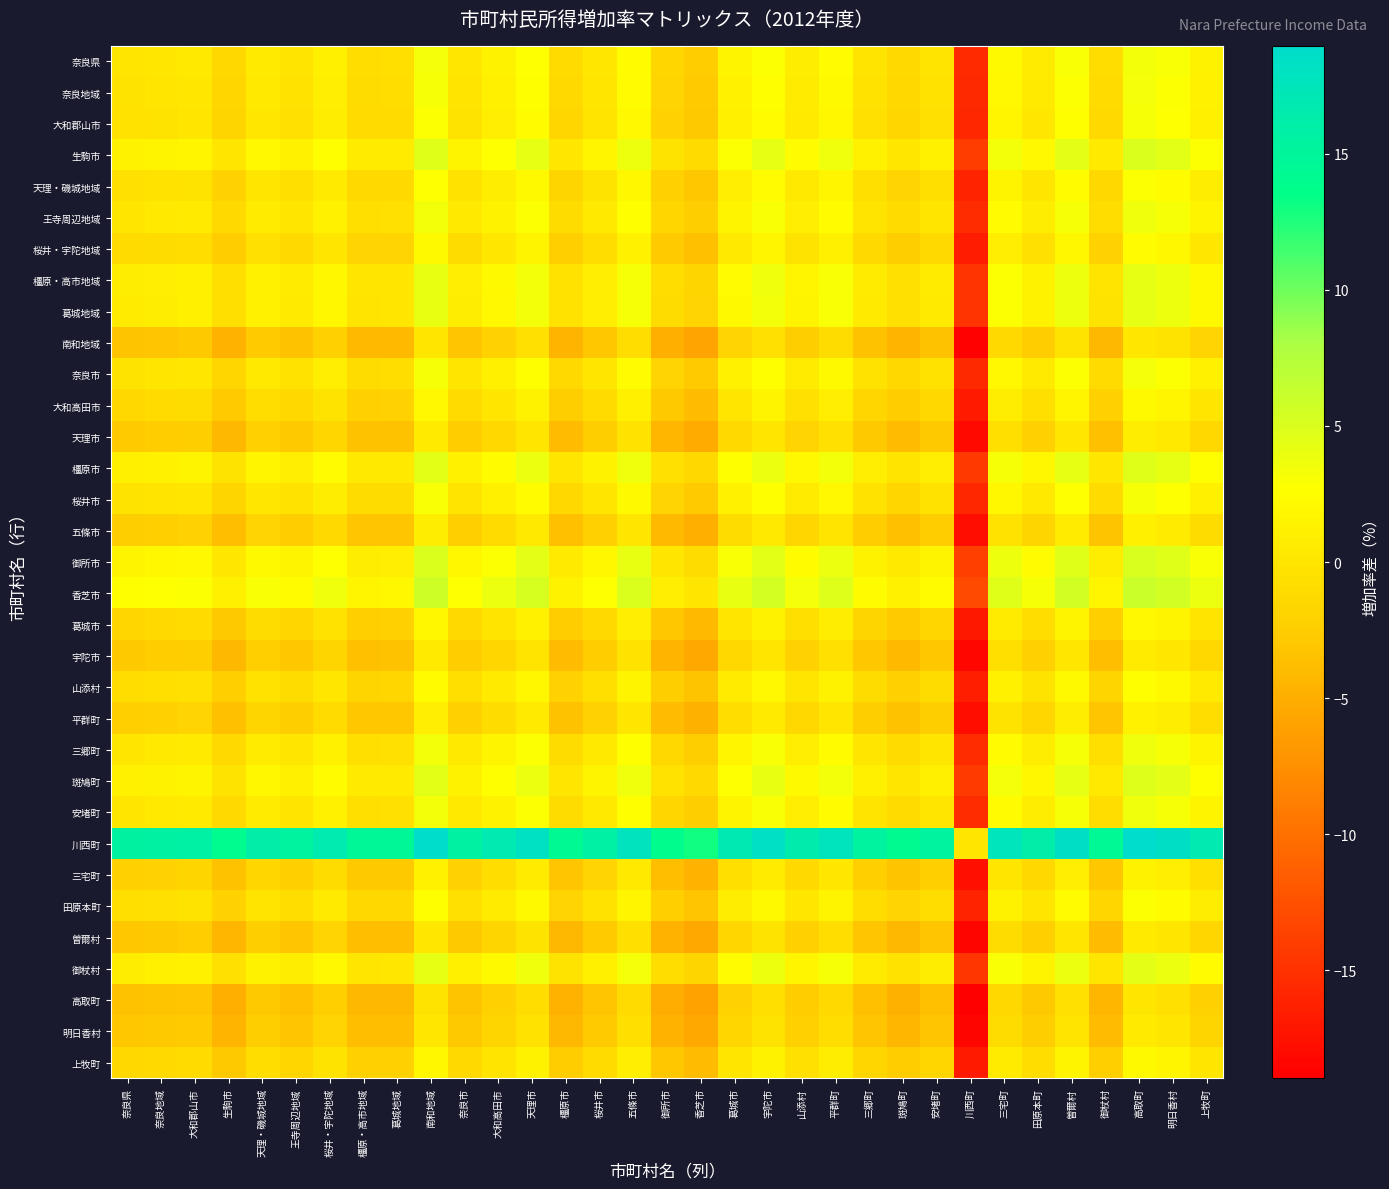

Reading left to right, extract all data points from this chart.

奈良県: 奈良県=0.0	奈良地域=0.2	大和郡山市=0.4	生駒市=-1.4	天理・磯城地域=0.6	王寺周辺地域=-0.1	桜井・宇陀地域=1.1	橿原・高市地域=-0.8	葛城地域=-0.7	南和地域=3.3	奈良市=0.2	大和高田市=1.3	天理市=2.8	橿原市=-1.1	桜井市=0.3	五條市=2.4	御所市=-1.6	香芝市=-2.5	葛城市=1.5	宇陀市=2.9	山添村=0.9	平群町=2.3	三郷町=-0.1	斑鳩町=-1.2	安堵町=-0.1	川西町=-15.4	三宅町=2.1	田原本町=0.7	曽爾村=3.0	御杖村=-0.9	高取町=3.5	明日香村=3.1	上牧町=1.4
奈良地域: 奈良県=-0.2	奈良地域=0.0	大和郡山市=0.2	生駒市=-1.6	天理・磯城地域=0.4	王寺周辺地域=-0.3	桜井・宇陀地域=1.0	橿原・高市地域=-1.0	葛城地域=-0.9	南和地域=3.1	奈良市=-0.0	大和高田市=1.1	天理市=2.6	橿原市=-1.3	桜井市=0.1	五條市=2.2	御所市=-1.8	香芝市=-2.7	葛城市=1.3	宇陀市=2.7	山添村=0.7	平群町=2.1	三郷町=-0.3	斑鳩町=-1.4	安堵町=-0.3	川西町=-15.6	三宅町=1.9	田原本町=0.5	曽爾村=2.8	御杖村=-1.1	高取町=3.3	明日香村=2.9	上牧町=1.2
大和郡山市: 奈良県=-0.4	奈良地域=-0.2	大和郡山市=0.0	生駒市=-1.8	天理・磯城地域=0.2	王寺周辺地域=-0.5	桜井・宇陀地域=0.8	橿原・高市地域=-1.1	葛城地域=-1.1	南和地域=2.9	奈良市=-0.2	大和高田市=1.0	天理市=2.4	橿原市=-1.5	桜井市=-0.1	五條市=2.0	御所市=-2.0	香芝市=-2.9	葛城市=1.1	宇陀市=2.5	山添村=0.5	平群町=1.9	三郷町=-0.5	斑鳩町=-1.6	安堵町=-0.5	川西町=-15.8	三宅町=1.7	田原本町=0.3	曽爾村=2.7	御杖村=-1.3	高取町=3.1	明日香村=2.7	上牧町=1.0
生駒市: 奈良県=1.4	奈良地域=1.6	大和郡山市=1.8	生駒市=0.0	天理・磯城地域=2.0	王寺周辺地域=1.3	桜井・宇陀地域=2.5	橿原・高市地域=0.6	葛城地域=0.7	南和地域=4.7	奈良市=1.6	大和高田市=2.7	天理市=4.1	橿原市=0.3	桜井市=1.7	五條市=3.8	御所市=-0.2	香芝市=-1.1	葛城市=2.9	宇陀市=4.2	山添村=2.3	平群町=3.7	三郷町=1.3	斑鳩町=0.2	安堵町=1.3	川西町=-14.1	三宅町=3.5	田原本町=2.1	曽爾村=4.4	御杖村=0.5	高取町=4.9	明日香村=4.5	上牧町=2.8
天理・磯城地域: 奈良県=-0.6	奈良地域=-0.4	大和郡山市=-0.2	生駒市=-2.0	天理・磯城地域=0.0	王寺周辺地域=-0.7	桜井・宇陀地域=0.6	橿原・高市地域=-1.3	葛城地域=-1.3	南和地域=2.8	奈良市=-0.4	大和高田市=0.8	天理市=2.2	橿原市=-1.7	桜井市=-0.3	五條市=1.9	御所市=-2.2	香芝市=-3.1	葛城市=0.9	宇陀市=2.3	山添村=0.3	平群町=1.7	三郷町=-0.7	斑鳩町=-1.8	安堵町=-0.7	川西町=-16.0	三宅町=1.6	田原本町=0.1	曽爾村=2.5	御杖村=-1.4	高取町=3.0	明日香村=2.5	上牧町=0.9
王寺周辺地域: 奈良県=0.1	奈良地域=0.3	大和郡山市=0.5	生駒市=-1.3	天理・磯城地域=0.7	王寺周辺地域=0.0	桜井・宇陀地域=1.3	橿原・高市地域=-0.6	葛城地域=-0.6	南和地域=3.4	奈良市=0.3	大和高田市=1.5	天理市=2.9	橿原市=-1.0	桜井市=0.4	五條市=2.5	御所市=-1.5	香芝市=-2.4	葛城市=1.6	宇陀市=3.0	山添村=1.0	平群町=2.4	三郷町=-0.0	斑鳩町=-1.1	安堵町=0.0	川西町=-15.3	三宅町=2.2	田原本町=0.8	曽爾村=3.2	御杖村=-0.7	高取町=3.6	明日香村=3.2	上牧町=1.5
桜井・宇陀地域: 奈良県=-1.1	奈良地域=-1.0	大和郡山市=-0.8	生駒市=-2.5	天理・磯城地域=-0.6	王寺周辺地域=-1.3	桜井・宇陀地域=0.0	橿原・高市地域=-1.9	葛城地域=-1.8	南和地域=2.2	奈良市=-1.0	大和高田市=0.2	天理市=1.6	橿原市=-2.3	桜井市=-0.9	五條市=1.3	御所市=-2.8	香芝市=-3.7	葛城市=0.3	宇陀市=1.7	山添村=-0.3	平群町=1.1	三郷町=-1.3	斑鳩町=-2.4	安堵町=-1.3	川西町=-16.6	三宅町=1.0	田原本町=-0.5	曽爾村=1.9	御杖村=-2.0	高取町=2.4	明日香村=1.9	上牧町=0.3
橿原・高市地域: 奈良県=0.8	奈良地域=1.0	大和郡山市=1.1	生駒市=-0.6	天理・磯城地域=1.3	王寺周辺地域=0.6	桜井・宇陀地域=1.9	橿原・高市地域=0.0	葛城地域=0.1	南和地域=4.1	奈良市=1.0	大和高田市=2.1	天理市=3.5	橿原市=-0.4	桜井市=1.0	五條市=3.2	御所市=-0.8	香芝市=-1.8	葛城市=2.3	宇陀市=3.6	山添村=1.6	平群町=3.0	三郷町=0.6	斑鳩町=-0.5	安堵町=0.7	川西町=-14.7	三宅町=2.9	田原本町=1.4	曽爾村=3.8	御杖村=-0.1	高取町=4.3	明日香村=3.8	上牧町=2.2
葛城地域: 奈良県=0.7	奈良地域=0.9	大和郡山市=1.1	生駒市=-0.7	天理・磯城地域=1.3	王寺周辺地域=0.6	桜井・宇陀地域=1.8	橿原・高市地域=-0.1	葛城地域=0.0	南和地域=4.0	奈良市=0.9	大和高田市=2.0	天理市=3.4	橿原市=-0.4	桜井市=1.0	五條市=3.1	御所市=-0.9	香芝市=-1.8	葛城市=2.2	宇陀市=3.5	山添村=1.6	平群町=3.0	三郷町=0.6	斑鳩町=-0.5	安堵町=0.6	川西町=-14.8	三宅町=2.8	田原本町=1.4	曽爾村=3.7	御杖村=-0.2	高取町=4.2	明日香村=3.8	上牧町=2.1
南和地域: 奈良県=-3.3	奈良地域=-3.1	大和郡山市=-2.9	生駒市=-4.7	天理・磯城地域=-2.8	王寺周辺地域=-3.4	桜井・宇陀地域=-2.2	橿原・高市地域=-4.1	葛城地域=-4.0	南和地域=0.0	奈良市=-3.1	大和高田市=-2.0	天理市=-0.6	橿原市=-4.4	桜井市=-3.0	五條市=-0.9	御所市=-4.9	香芝市=-5.9	葛城市=-1.8	宇陀市=-0.5	山添村=-2.5	平群町=-1.0	三郷町=-3.5	斑鳩町=-4.6	安堵町=-3.4	川西町=-18.8	三宅町=-1.2	田原本町=-2.7	曽爾村=-0.3	御杖村=-4.2	高取町=0.2	明日香村=-0.2	上牧町=-1.9
奈良市: 奈良県=-0.2	奈良地域=0.0	大和郡山市=0.2	生駒市=-1.6	天理・磯城地域=0.4	王寺周辺地域=-0.3	桜井・宇陀地域=1.0	橿原・高市地域=-1.0	葛城地域=-0.9	南和地域=3.1	奈良市=0.0	大和高田市=1.2	天理市=2.6	橿原市=-1.3	桜井市=0.1	五條市=2.2	御所市=-1.8	香芝市=-2.7	葛城市=1.3	宇陀市=2.7	山添村=0.7	平群町=2.1	三郷町=-0.3	斑鳩町=-1.4	安堵町=-0.3	川西町=-15.6	三宅町=1.9	田原本町=0.5	曽爾村=2.8	御杖村=-1.1	高取町=3.3	明日香村=2.9	上牧町=1.2
大和高田市: 奈良県=-1.3	奈良地域=-1.1	大和郡山市=-1.0	生駒市=-2.7	天理・磯城地域=-0.8	王寺周辺地域=-1.5	桜井・宇陀地域=-0.2	橿原・高市地域=-2.1	葛城地域=-2.0	南和地域=2.0	奈良市=-1.2	大和高田市=0.0	天理市=1.4	橿原市=-2.5	桜井市=-1.1	五條市=1.1	御所市=-3.0	香芝市=-3.9	葛城市=0.1	宇陀市=1.5	山添村=-0.5	平群町=0.9	三郷町=-1.5	斑鳩町=-2.6	安堵町=-1.5	川西町=-16.8	三宅町=0.8	田原本町=-0.7	曽爾村=1.7	御杖村=-2.2	高取町=2.2	明日香村=1.7	上牧町=0.1
天理市: 奈良県=-2.8	奈良地域=-2.6	大和郡山市=-2.4	生駒市=-4.1	天理・磯城地域=-2.2	王寺周辺地域=-2.9	桜井・宇陀地域=-1.6	橿原・高市地域=-3.5	葛城地域=-3.4	南和地域=0.6	奈良市=-2.6	大和高田市=-1.4	天理市=0.0	橿原市=-3.9	桜井市=-2.5	五條市=-0.3	御所市=-4.4	香芝市=-5.3	葛城市=-1.3	宇陀市=0.1	山添村=-1.9	平群町=-0.5	三郷町=-2.9	斑鳩町=-4.0	安堵町=-2.9	川西町=-18.2	三宅町=-0.6	田原本町=-2.1	曽爾村=0.3	御杖村=-3.6	高取町=0.8	明日香村=0.3	上牧町=-1.3
橿原市: 奈良県=1.1	奈良地域=1.3	大和郡山市=1.5	生駒市=-0.3	天理・磯城地域=1.7	王寺周辺地域=1.0	桜井・宇陀地域=2.3	橿原・高市地域=0.4	葛城地域=0.4	南和地域=4.4	奈良市=1.3	大和高田市=2.5	天理市=3.9	橿原市=0.0	桜井市=1.4	五條市=3.6	御所市=-0.5	香芝市=-1.4	葛城市=2.6	宇陀市=4.0	山添村=2.0	平群町=3.4	三郷町=1.0	斑鳩町=-0.1	安堵町=1.0	川西町=-14.3	三宅町=3.3	田原本町=1.8	曽爾村=4.2	御杖村=0.3	高取町=4.6	明日香村=4.2	上牧町=2.6
桜井市: 奈良県=-0.3	奈良地域=-0.1	大和郡山市=0.1	生駒市=-1.7	天理・磯城地域=0.3	王寺周辺地域=-0.4	桜井・宇陀地域=0.9	橿原・高市地域=-1.0	葛城地域=-1.0	南和地域=3.0	奈良市=-0.1	大和高田市=1.1	天理市=2.5	橿原市=-1.4	桜井市=0.0	五條市=2.2	御所市=-1.9	香芝市=-2.8	葛城市=1.2	宇陀市=2.6	山添村=0.6	平群町=2.0	三郷町=-0.4	斑鳩町=-1.5	安堵町=-0.4	川西町=-15.7	三宅町=1.9	田原本町=0.4	曽爾村=2.8	御杖村=-1.1	高取町=3.2	明日香村=2.8	上牧町=1.2
五條市: 奈良県=-2.4	奈良地域=-2.2	大和郡山市=-2.0	生駒市=-3.8	天理・磯城地域=-1.9	王寺周辺地域=-2.5	桜井・宇陀地域=-1.3	橿原・高市地域=-3.2	葛城地域=-3.1	南和地域=0.9	奈良市=-2.2	大和高田市=-1.1	天理市=0.3	橿原市=-3.6	桜井市=-2.2	五條市=0.0	御所市=-4.0	香芝市=-5.0	葛城市=-0.9	宇陀市=0.4	山添村=-1.6	平群町=-0.1	三郷町=-2.6	斑鳩町=-3.7	安堵町=-2.5	川西町=-17.9	三宅町=-0.3	田原本町=-1.8	曽爾村=0.6	御杖村=-3.3	高取町=1.1	明日香村=0.6	上牧町=-1.0
御所市: 奈良県=1.6	奈良地域=1.8	大和郡山市=2.0	生駒市=0.2	天理・磯城地域=2.2	王寺周辺地域=1.5	桜井・宇陀地域=2.8	橿原・高市地域=0.8	葛城地域=0.9	南和地域=4.9	奈良市=1.8	大和高田市=3.0	天理市=4.4	橿原市=0.5	桜井市=1.9	五條市=4.0	御所市=0.0	香芝市=-0.9	葛城市=3.1	宇陀市=4.5	山添村=2.5	平群町=3.9	三郷町=1.5	斑鳩町=0.4	安堵町=1.5	川西町=-13.8	三宅町=3.7	田原本町=2.3	曽爾村=4.6	御杖村=0.7	高取町=5.1	明日香村=4.7	上牧町=3.0
香芝市: 奈良県=2.5	奈良地域=2.7	大和郡山市=2.9	生駒市=1.1	天理・磯城地域=3.1	王寺周辺地域=2.4	桜井・宇陀地域=3.7	橿原・高市地域=1.8	葛城地域=1.8	南和地域=5.9	奈良市=2.7	大和高田市=3.9	天理市=5.3	橿原市=1.4	桜井市=2.8	五條市=5.0	御所市=0.9	香芝市=0.0	葛城市=4.0	宇陀市=5.4	山添村=3.4	平群町=4.8	三郷町=2.4	斑鳩町=1.3	安堵町=2.4	川西町=-12.9	三宅町=4.7	田原本町=3.2	曽爾村=5.6	御杖村=1.7	高取町=6.1	明日香村=5.6	上牧町=4.0
葛城市: 奈良県=-1.5	奈良地域=-1.3	大和郡山市=-1.1	生駒市=-2.9	天理・磯城地域=-0.9	王寺周辺地域=-1.6	桜井・宇陀地域=-0.3	橿原・高市地域=-2.3	葛城地域=-2.2	南和地域=1.8	奈良市=-1.3	大和高田市=-0.1	天理市=1.3	橿原市=-2.6	桜井市=-1.2	五條市=0.9	御所市=-3.1	香芝市=-4.0	葛城市=0.0	宇陀市=1.4	山添村=-0.6	平群町=0.8	三郷町=-1.6	斑鳩町=-2.7	安堵町=-1.6	川西町=-16.9	三宅町=0.6	田原本町=-0.8	曽爾村=1.5	御杖村=-2.4	高取町=2.0	明日香村=1.6	上牧町=-0.1
宇陀市: 奈良県=-2.9	奈良地域=-2.7	大和郡山市=-2.5	生駒市=-4.2	天理・磯城地域=-2.3	王寺周辺地域=-3.0	桜井・宇陀地域=-1.7	橿原・高市地域=-3.6	葛城地域=-3.5	南和地域=0.5	奈良市=-2.7	大和高田市=-1.5	天理市=-0.1	橿原市=-4.0	桜井市=-2.6	五條市=-0.4	御所市=-4.5	香芝市=-5.4	葛城市=-1.4	宇陀市=0.0	山添村=-2.0	平群町=-0.6	三郷町=-3.0	斑鳩町=-4.1	安堵町=-3.0	川西町=-18.3	三宅町=-0.7	田原本町=-2.2	曽爾村=0.2	御杖村=-3.7	高取町=0.7	明日香村=0.2	上牧町=-1.4
山添村: 奈良県=-0.9	奈良地域=-0.7	大和郡山市=-0.5	生駒市=-2.3	天理・磯城地域=-0.3	王寺周辺地域=-1.0	桜井・宇陀地域=0.3	橿原・高市地域=-1.6	葛城地域=-1.6	南和地域=2.5	奈良市=-0.7	大和高田市=0.5	天理市=1.9	橿原市=-2.0	桜井市=-0.6	五條市=1.6	御所市=-2.5	香芝市=-3.4	葛城市=0.6	宇陀市=2.0	山添村=0.0	平群町=1.4	三郷町=-1.0	斑鳩町=-2.1	安堵町=-1.0	川西町=-16.3	三宅町=1.3	田原本町=-0.2	曽爾村=2.2	御杖村=-1.7	高取町=2.7	明日香村=2.2	上牧町=0.6
平群町: 奈良県=-2.3	奈良地域=-2.1	大和郡山市=-1.9	生駒市=-3.7	天理・磯城地域=-1.7	王寺周辺地域=-2.4	桜井・宇陀地域=-1.1	橿原・高市地域=-3.0	葛城地域=-3.0	南和地域=1.0	奈良市=-2.1	大和高田市=-0.9	天理市=0.5	橿原市=-3.4	桜井市=-2.0	五條市=0.1	御所市=-3.9	香芝市=-4.8	葛城市=-0.8	宇陀市=0.6	山添村=-1.4	平群町=0.0	三郷町=-2.4	斑鳩町=-3.5	安堵町=-2.4	川西町=-17.7	三宅町=-0.2	田原本町=-1.6	曽爾村=0.8	御杖村=-3.2	高取町=1.2	明日香村=0.8	上牧町=-0.9
三郷町: 奈良県=0.1	奈良地域=0.3	大和郡山市=0.5	生駒市=-1.3	天理・磯城地域=0.7	王寺周辺地域=0.0	桜井・宇陀地域=1.3	橿原・高市地域=-0.6	葛城地域=-0.6	南和地域=3.5	奈良市=0.3	大和高田市=1.5	天理市=2.9	橿原市=-1.0	桜井市=0.4	五條市=2.6	御所市=-1.5	香芝市=-2.4	葛城市=1.6	宇陀市=3.0	山添村=1.0	平群町=2.4	三郷町=0.0	斑鳩町=-1.1	安堵町=0.0	川西町=-15.3	三宅町=2.3	田原本町=0.8	曽爾村=3.2	御杖村=-0.7	高取町=3.7	明日香村=3.2	上牧町=1.6
斑鳩町: 奈良県=1.2	奈良地域=1.4	大和郡山市=1.6	生駒市=-0.2	天理・磯城地域=1.8	王寺周辺地域=1.1	桜井・宇陀地域=2.4	橿原・高市地域=0.5	葛城地域=0.5	南和地域=4.6	奈良市=1.4	大和高田市=2.6	天理市=4.0	橿原市=0.1	桜井市=1.5	五條市=3.7	御所市=-0.4	香芝市=-1.3	葛城市=2.7	宇陀市=4.1	山添村=2.1	平群町=3.5	三郷町=1.1	斑鳩町=0.0	安堵町=1.1	川西町=-14.2	三宅町=3.4	田原本町=1.9	曽爾村=4.3	御杖村=0.4	高取町=4.8	明日香村=4.3	上牧町=2.7
安堵町: 奈良県=0.1	奈良地域=0.3	大和郡山市=0.5	生駒市=-1.3	天理・磯城地域=0.7	王寺周辺地域=-0.0	桜井・宇陀地域=1.3	橿原・高市地域=-0.7	葛城地域=-0.6	南和地域=3.4	奈良市=0.3	大和高田市=1.5	天理市=2.9	橿原市=-1.0	桜井市=0.4	五條市=2.5	御所市=-1.5	香芝市=-2.4	葛城市=1.6	宇陀市=3.0	山添村=1.0	平群町=2.4	三郷町=-0.0	斑鳩町=-1.1	安堵町=0.0	川西町=-15.3	三宅町=2.2	田原本町=0.8	曽爾村=3.1	御杖村=-0.8	高取町=3.6	明日香村=3.2	上牧町=1.5
川西町: 奈良県=15.4	奈良地域=15.6	大和郡山市=15.8	生駒市=14.1	天理・磯城地域=16.0	王寺周辺地域=15.3	桜井・宇陀地域=16.6	橿原・高市地域=14.7	葛城地域=14.8	南和地域=18.8	奈良市=15.6	大和高田市=16.8	天理市=18.2	橿原市=14.3	桜井市=15.7	五條市=17.9	御所市=13.8	香芝市=12.9	葛城市=16.9	宇陀市=18.3	山添村=16.3	平群町=17.7	三郷町=15.3	斑鳩町=14.2	安堵町=15.3	川西町=0.0	三宅町=17.6	田原本町=16.1	曽爾村=18.5	御杖村=14.6	高取町=19.0	明日香村=18.5	上牧町=16.9
三宅町: 奈良県=-2.1	奈良地域=-1.9	大和郡山市=-1.7	生駒市=-3.5	天理・磯城地域=-1.6	王寺周辺地域=-2.2	桜井・宇陀地域=-1.0	橿原・高市地域=-2.9	葛城地域=-2.8	南和地域=1.2	奈良市=-1.9	大和高田市=-0.8	天理市=0.6	橿原市=-3.3	桜井市=-1.9	五條市=0.3	御所市=-3.7	香芝市=-4.7	葛城市=-0.6	宇陀市=0.7	山添村=-1.3	平群町=0.2	三郷町=-2.3	斑鳩町=-3.4	安堵町=-2.2	川西町=-17.6	三宅町=0.0	田原本町=-1.5	曽爾村=0.9	御杖村=-3.0	高取町=1.4	明日香村=0.9	上牧町=-0.7
田原本町: 奈良県=-0.7	奈良地域=-0.5	大和郡山市=-0.3	生駒市=-2.1	天理・磯城地域=-0.1	王寺周辺地域=-0.8	桜井・宇陀地域=0.5	橿原・高市地域=-1.4	葛城地域=-1.4	南和地域=2.7	奈良市=-0.5	大和高田市=0.7	天理市=2.1	橿原市=-1.8	桜井市=-0.4	五條市=1.8	御所市=-2.3	香芝市=-3.2	葛城市=0.8	宇陀市=2.2	山添村=0.2	平群町=1.6	三郷町=-0.8	斑鳩町=-1.9	安堵町=-0.8	川西町=-16.1	三宅町=1.5	田原本町=0.0	曽爾村=2.4	御杖村=-1.5	高取町=2.9	明日香村=2.4	上牧町=0.8
曽爾村: 奈良県=-3.0	奈良地域=-2.8	大和郡山市=-2.7	生駒市=-4.4	天理・磯城地域=-2.5	王寺周辺地域=-3.2	桜井・宇陀地域=-1.9	橿原・高市地域=-3.8	葛城地域=-3.7	南和地域=0.3	奈良市=-2.8	大和高田市=-1.7	天理市=-0.3	橿原市=-4.2	桜井市=-2.8	五條市=-0.6	御所市=-4.6	香芝市=-5.6	葛城市=-1.5	宇陀市=-0.2	山添村=-2.2	平群町=-0.8	三郷町=-3.2	斑鳩町=-4.3	安堵町=-3.1	川西町=-18.5	三宅町=-0.9	田原本町=-2.4	曽爾村=0.0	御杖村=-3.9	高取町=0.5	明日香村=0.0	上牧町=-1.6
御杖村: 奈良県=0.9	奈良地域=1.1	大和郡山市=1.3	生駒市=-0.5	天理・磯城地域=1.4	王寺周辺地域=0.7	桜井・宇陀地域=2.0	橿原・高市地域=0.1	葛城地域=0.2	南和地域=4.2	奈良市=1.1	大和高田市=2.2	天理市=3.6	橿原市=-0.3	桜井市=1.1	五條市=3.3	御所市=-0.7	香芝市=-1.7	葛城市=2.4	宇陀市=3.7	山添村=1.7	平群町=3.2	三郷町=0.7	斑鳩町=-0.4	安堵町=0.8	川西町=-14.6	三宅町=3.0	田原本町=1.5	曽爾村=3.9	御杖村=0.0	高取町=4.4	明日香村=3.9	上牧町=2.3
高取町: 奈良県=-3.5	奈良地域=-3.3	大和郡山市=-3.1	生駒市=-4.9	天理・磯城地域=-3.0	王寺周辺地域=-3.6	桜井・宇陀地域=-2.4	橿原・高市地域=-4.3	葛城地域=-4.2	南和地域=-0.2	奈良市=-3.3	大和高田市=-2.2	天理市=-0.8	橿原市=-4.6	桜井市=-3.2	五條市=-1.1	御所市=-5.1	香芝市=-6.1	葛城市=-2.0	宇陀市=-0.7	山添村=-2.7	平群町=-1.2	三郷町=-3.7	斑鳩町=-4.8	安堵町=-3.6	川西町=-19.0	三宅町=-1.4	田原本町=-2.9	曽爾村=-0.5	御杖村=-4.4	高取町=0.0	明日香村=-0.4	上牧町=-2.1
明日香村: 奈良県=-3.1	奈良地域=-2.9	大和郡山市=-2.7	生駒市=-4.5	天理・磯城地域=-2.5	王寺周辺地域=-3.2	桜井・宇陀地域=-1.9	橿原・高市地域=-3.8	葛城地域=-3.8	南和地域=0.2	奈良市=-2.9	大和高田市=-1.7	天理市=-0.3	橿原市=-4.2	桜井市=-2.8	五條市=-0.6	御所市=-4.7	香芝市=-5.6	葛城市=-1.6	宇陀市=-0.2	山添村=-2.2	平群町=-0.8	三郷町=-3.2	斑鳩町=-4.3	安堵町=-3.2	川西町=-18.5	三宅町=-0.9	田原本町=-2.4	曽爾村=-0.0	御杖村=-3.9	高取町=0.4	明日香村=0.0	上牧町=-1.6
上牧町: 奈良県=-1.4	奈良地域=-1.2	大和郡山市=-1.0	生駒市=-2.8	天理・磯城地域=-0.9	王寺周辺地域=-1.5	桜井・宇陀地域=-0.3	橿原・高市地域=-2.2	葛城地域=-2.1	南和地域=1.9	奈良市=-1.2	大和高田市=-0.1	天理市=1.3	橿原市=-2.6	桜井市=-1.2	五條市=1.0	御所市=-3.0	香芝市=-4.0	葛城市=0.1	宇陀市=1.4	山添村=-0.6	平群町=0.9	三郷町=-1.6	斑鳩町=-2.7	安堵町=-1.5	川西町=-16.9	三宅町=0.7	田原本町=-0.8	曽爾村=1.6	御杖村=-2.3	高取町=2.1	明日香村=1.6	上牧町=0.0